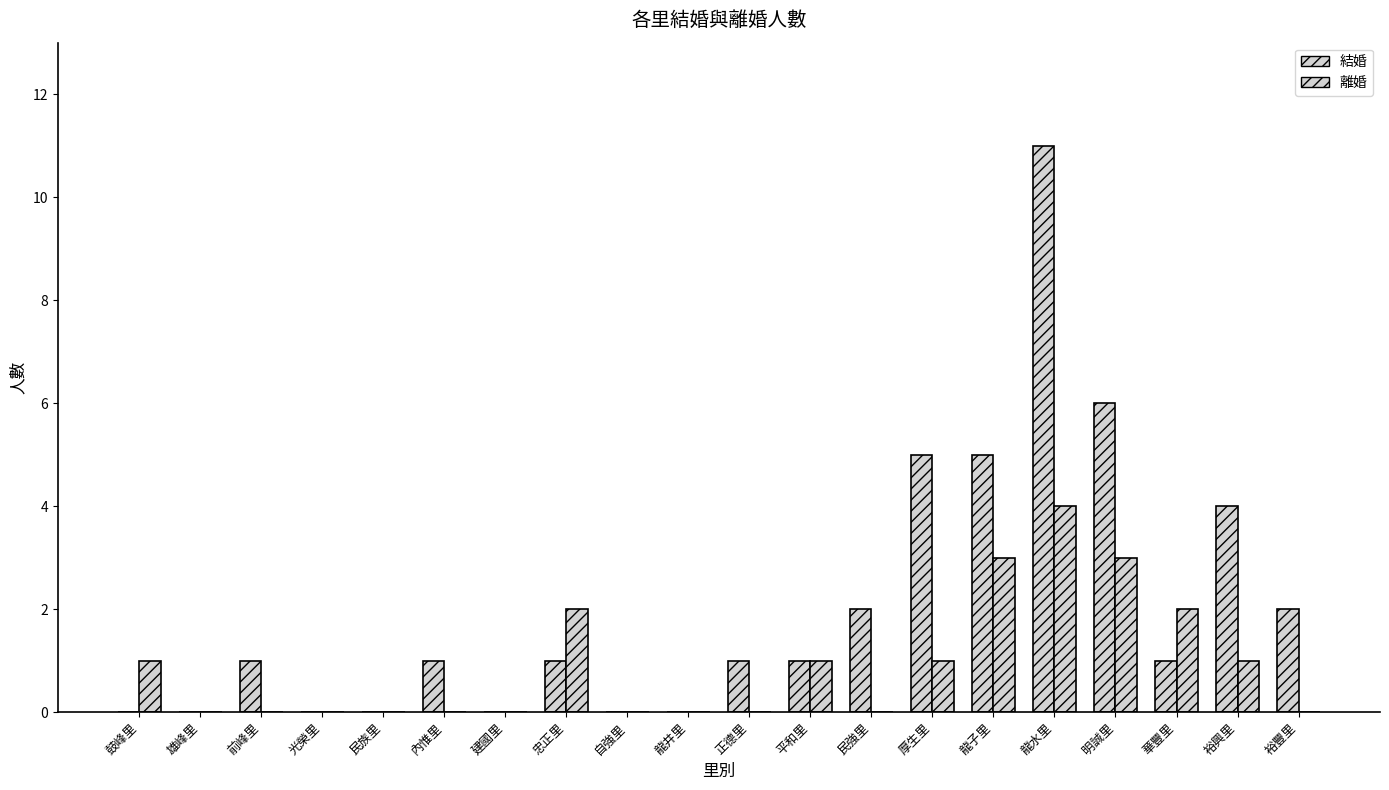

At which category is the sum across all series the highest?

龍水里